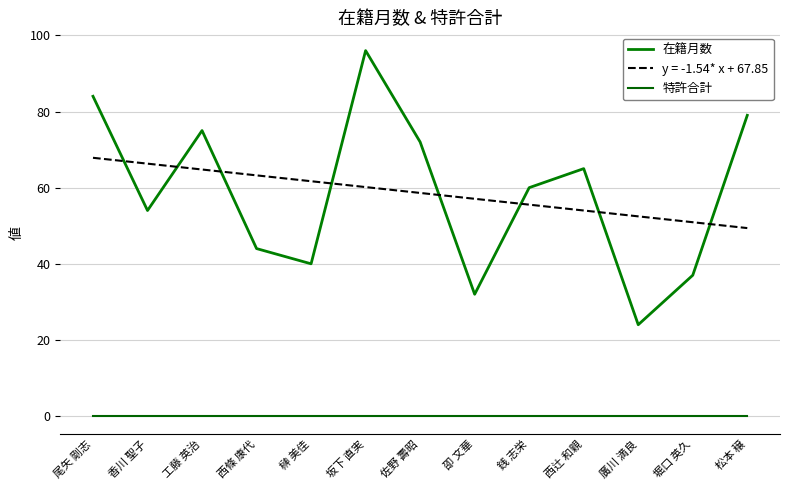

What is the average value of the 在籍月数 series?

58.6